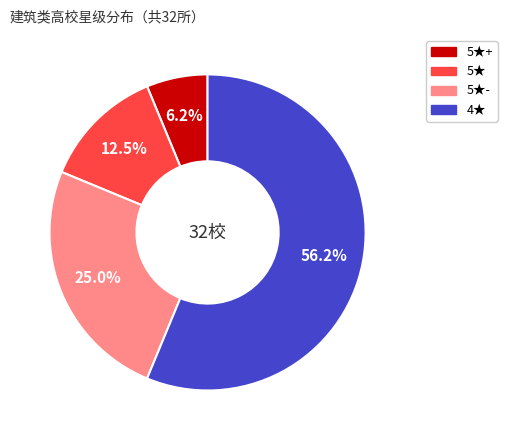

How many segments does this pie chart have?

4